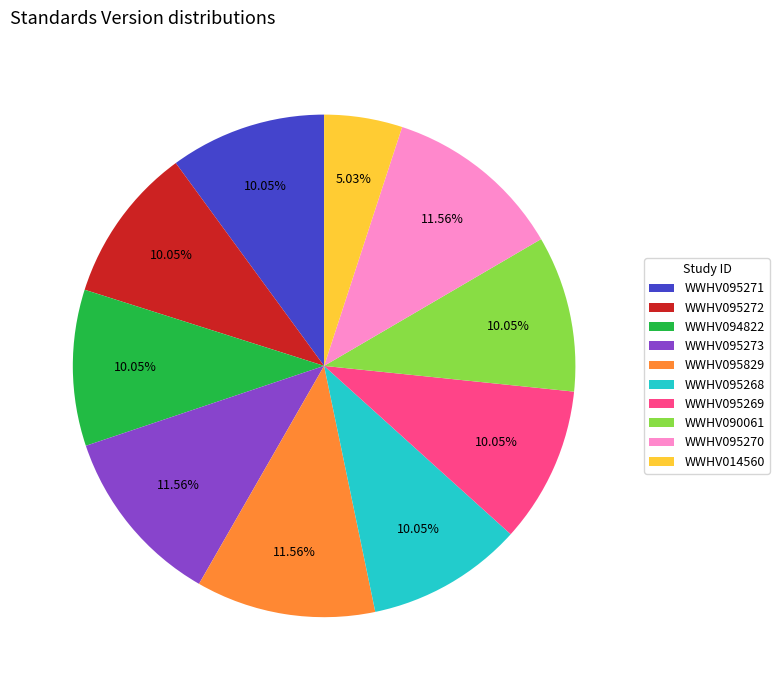

To the nearest percent, what percentage of the pie is WWHV095269?

10%